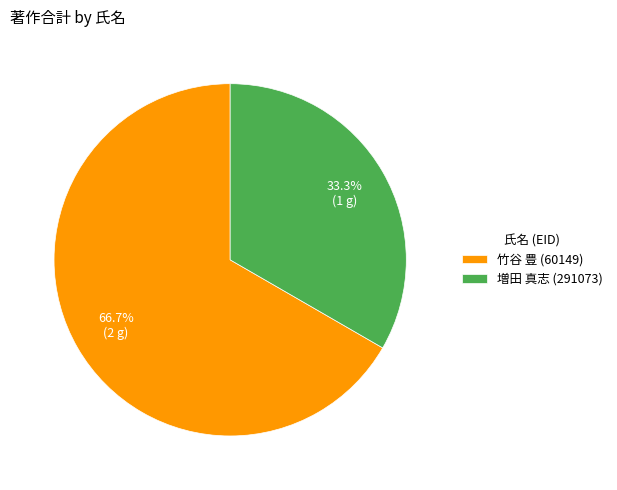

How many segments does this pie chart have?

2